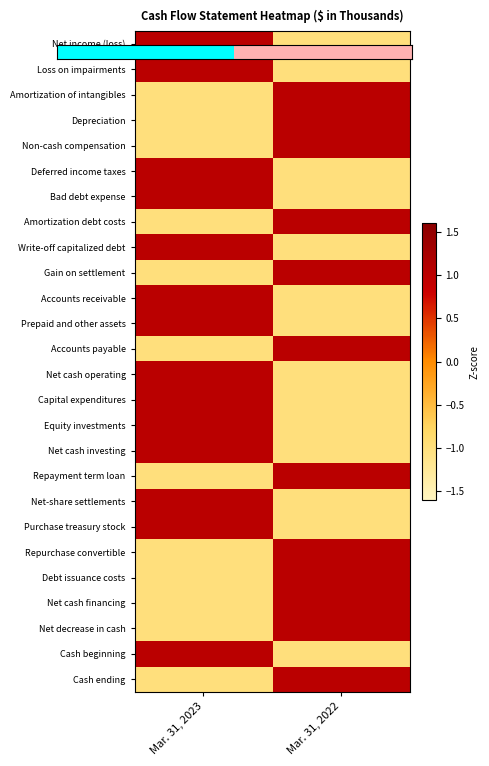

Reading left to right, what are all the values shown in this chart?

Net income (loss): Mar. 31, 2023=1	Mar. 31, 2022=-1
Loss on impairments: Mar. 31, 2023=1	Mar. 31, 2022=-1
Amortization of intangibles: Mar. 31, 2023=-1	Mar. 31, 2022=1
Depreciation: Mar. 31, 2023=-1	Mar. 31, 2022=1
Non-cash compensation: Mar. 31, 2023=-1	Mar. 31, 2022=1
Deferred income taxes: Mar. 31, 2023=1	Mar. 31, 2022=-1
Bad debt expense: Mar. 31, 2023=1	Mar. 31, 2022=-1
Amortization debt costs: Mar. 31, 2023=-1	Mar. 31, 2022=1
Write-off capitalized debt: Mar. 31, 2023=1	Mar. 31, 2022=-1
Gain on settlement: Mar. 31, 2023=-1	Mar. 31, 2022=1
Accounts receivable: Mar. 31, 2023=1	Mar. 31, 2022=-1
Prepaid and other assets: Mar. 31, 2023=1	Mar. 31, 2022=-1
Accounts payable: Mar. 31, 2023=-1	Mar. 31, 2022=1
Net cash operating: Mar. 31, 2023=1	Mar. 31, 2022=-1
Capital expenditures: Mar. 31, 2023=1	Mar. 31, 2022=-1
Equity investments: Mar. 31, 2023=1	Mar. 31, 2022=-1
Net cash investing: Mar. 31, 2023=1	Mar. 31, 2022=-1
Repayment term loan: Mar. 31, 2023=-1	Mar. 31, 2022=1
Net-share settlements: Mar. 31, 2023=1	Mar. 31, 2022=-1
Purchase treasury stock: Mar. 31, 2023=1	Mar. 31, 2022=-1
Repurchase convertible: Mar. 31, 2023=-1	Mar. 31, 2022=1
Debt issuance costs: Mar. 31, 2023=-1	Mar. 31, 2022=1
Net cash financing: Mar. 31, 2023=-1	Mar. 31, 2022=1
Net decrease in cash: Mar. 31, 2023=-1	Mar. 31, 2022=1
Cash beginning: Mar. 31, 2023=1	Mar. 31, 2022=-1
Cash ending: Mar. 31, 2023=-1	Mar. 31, 2022=1